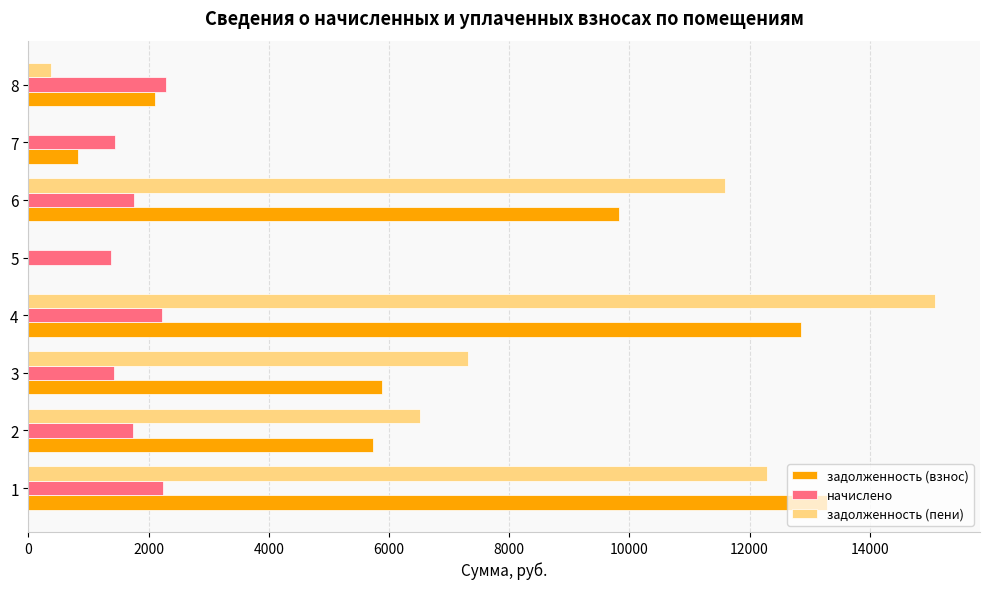

Between 3 and 8, which series saw the biggest shift?

задолженность (пени)